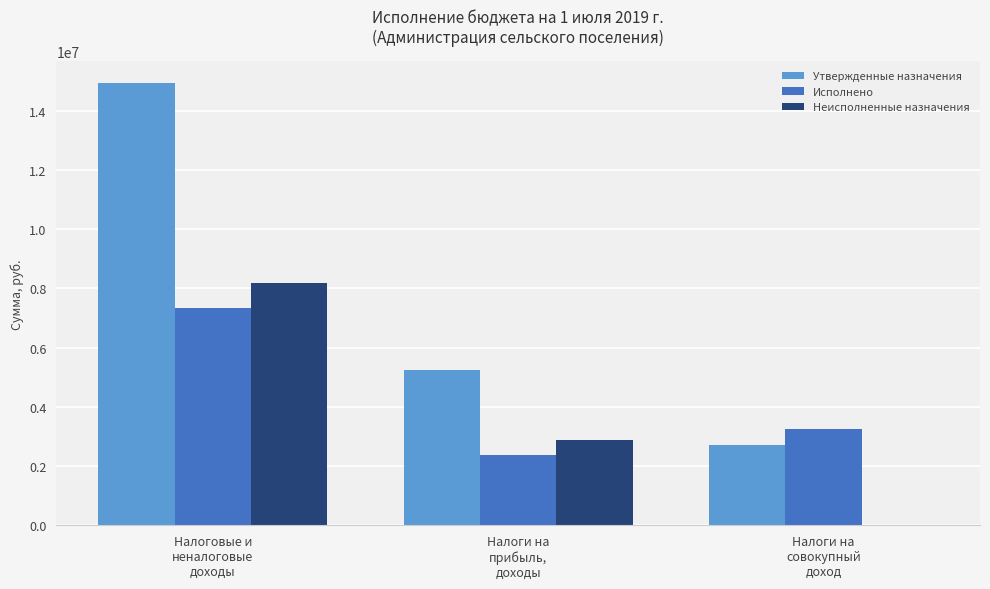

What is the sum of all Неисполненные назначения values?

11066865.2